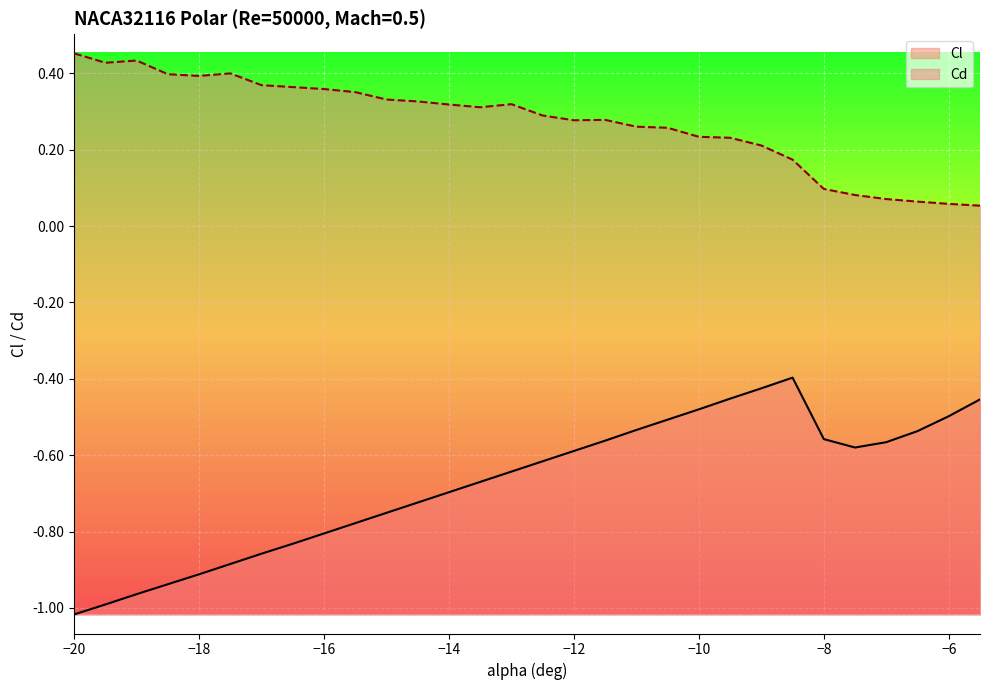

Count the number of categories in the chart.

30